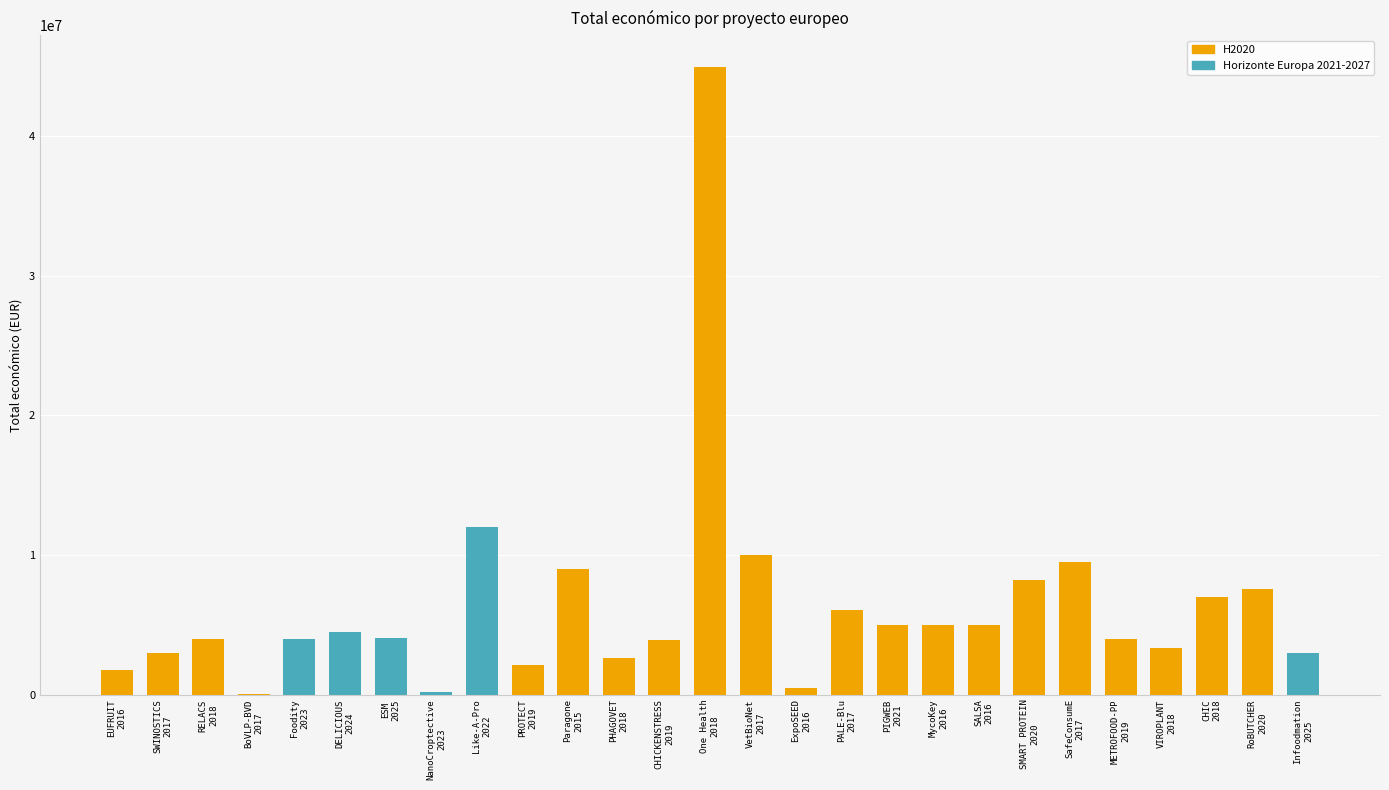

What is the value of the 12th bar from the left?

2611208